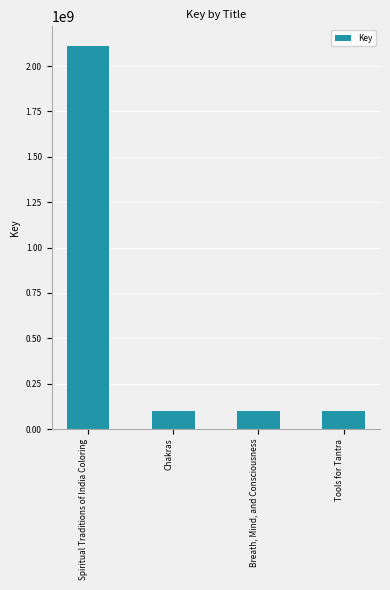

Between Tools for Tantra and Spiritual Traditions of India Coloring, which is larger?

Spiritual Traditions of India Coloring